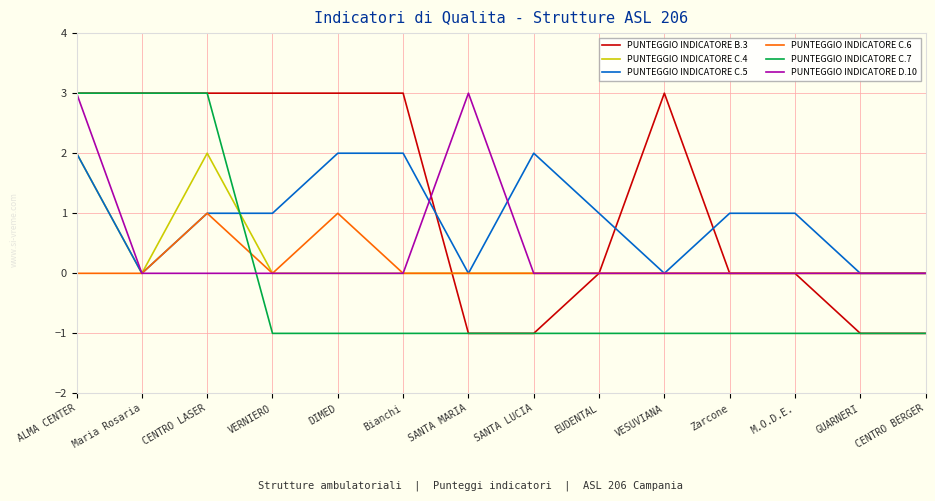

True or false: PUNTEGGIO INDICATORE C.5 and PUNTEGGIO INDICATORE D.10 intersect in this chart.

True